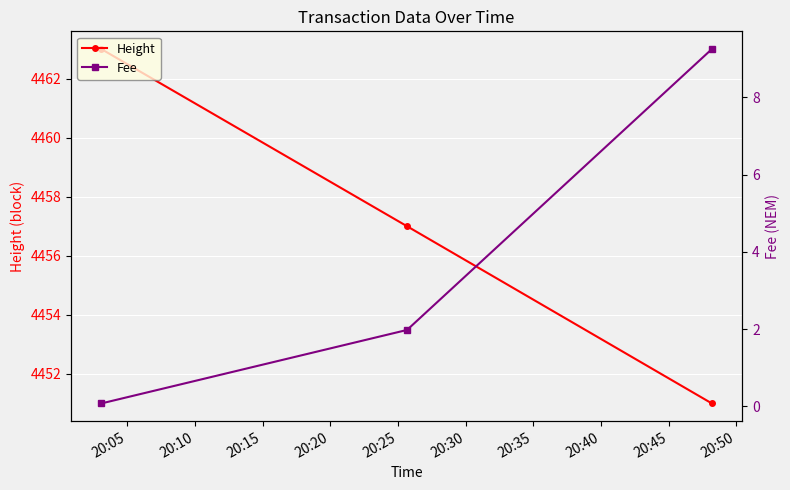

Count the Height values in the range 4451 to 4463.

3